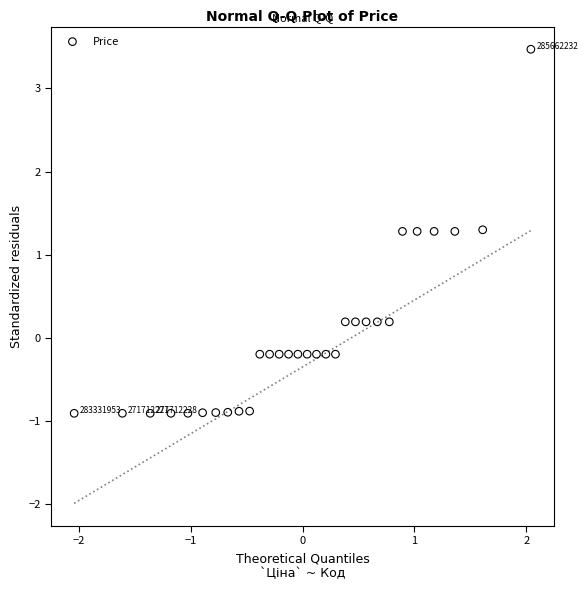

What is the range of X values (max minus min)?

4.1